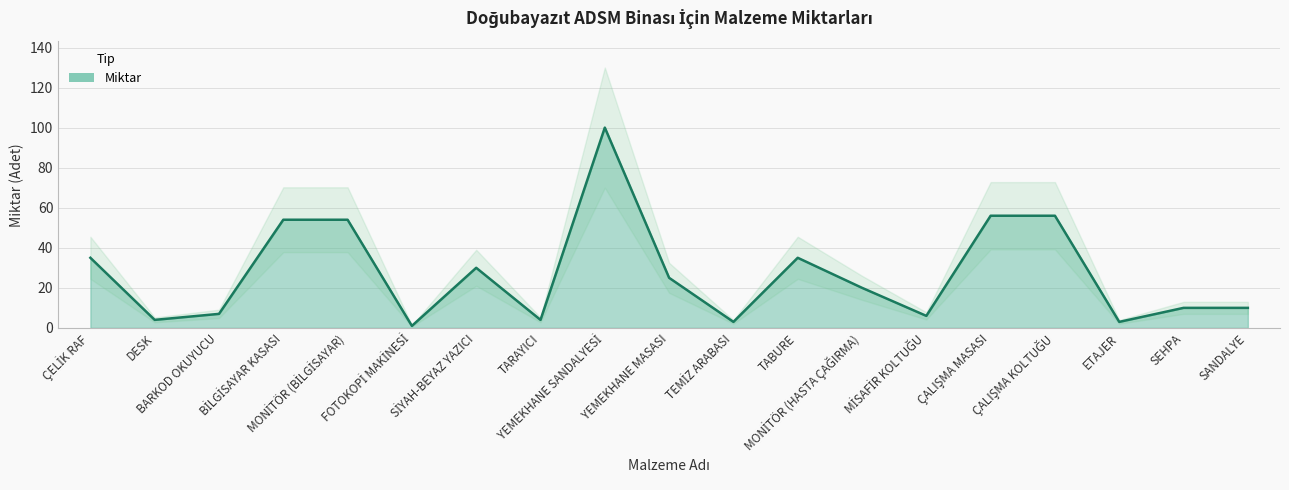

What is the sum of all values?

513